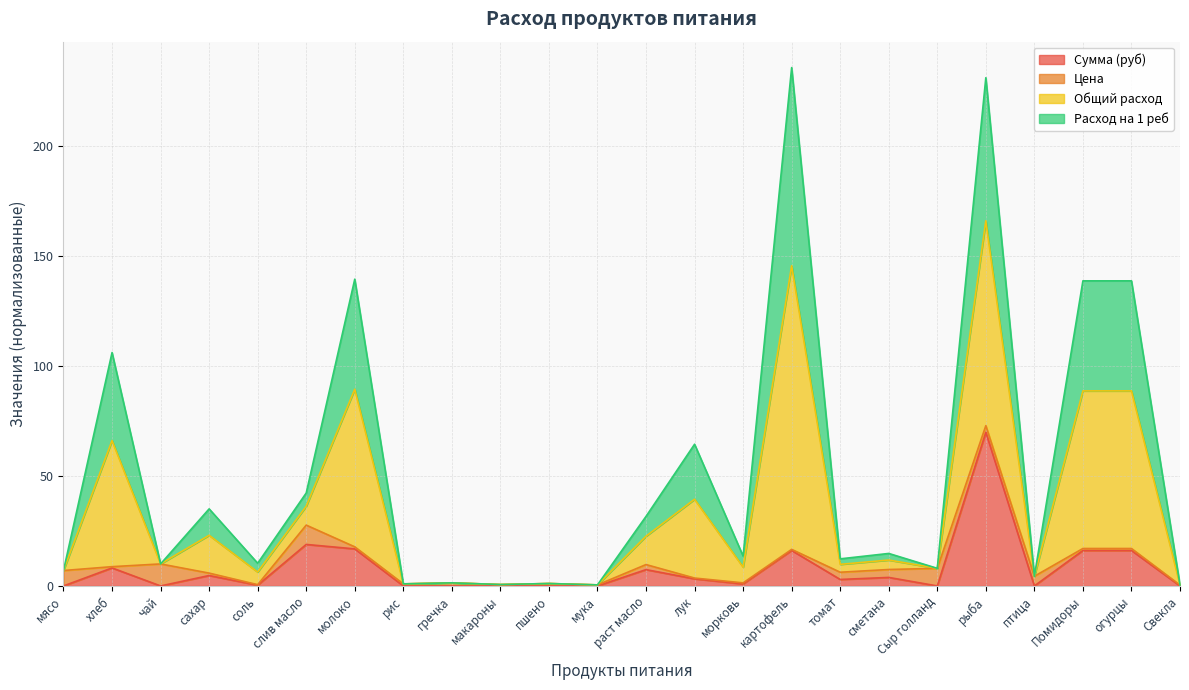

What position from the left is мука?

12